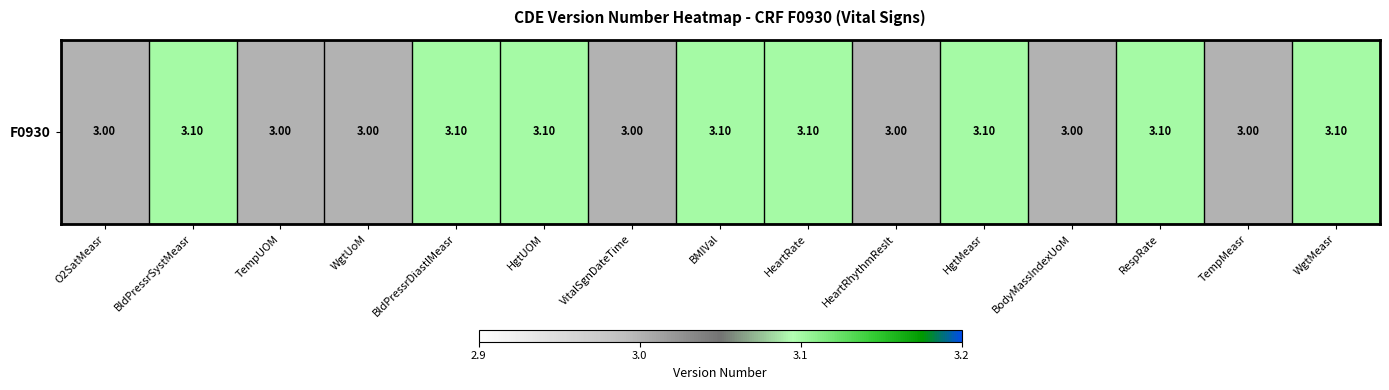

What is the average value?

3.1